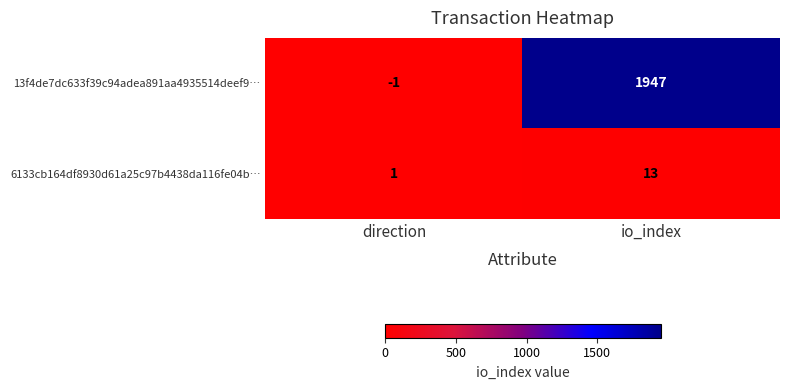

How many values in the 6133cb164df8930d61a25c97b4438da116fe04b… series are below 13?

1